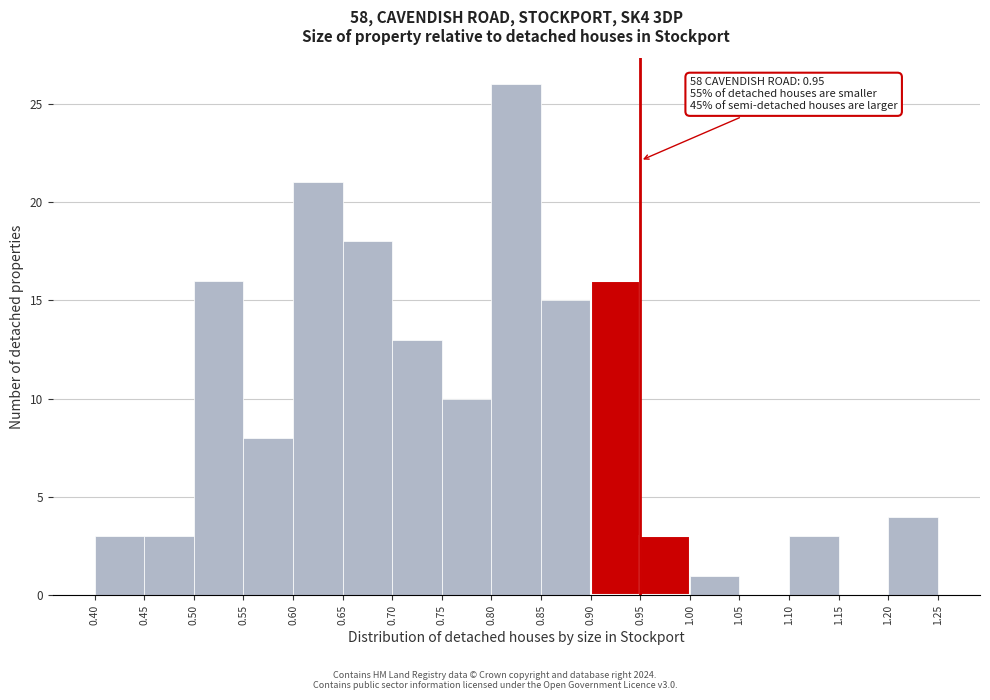

Which range on the x-axis has the tallest bar?

0.80 to 0.85